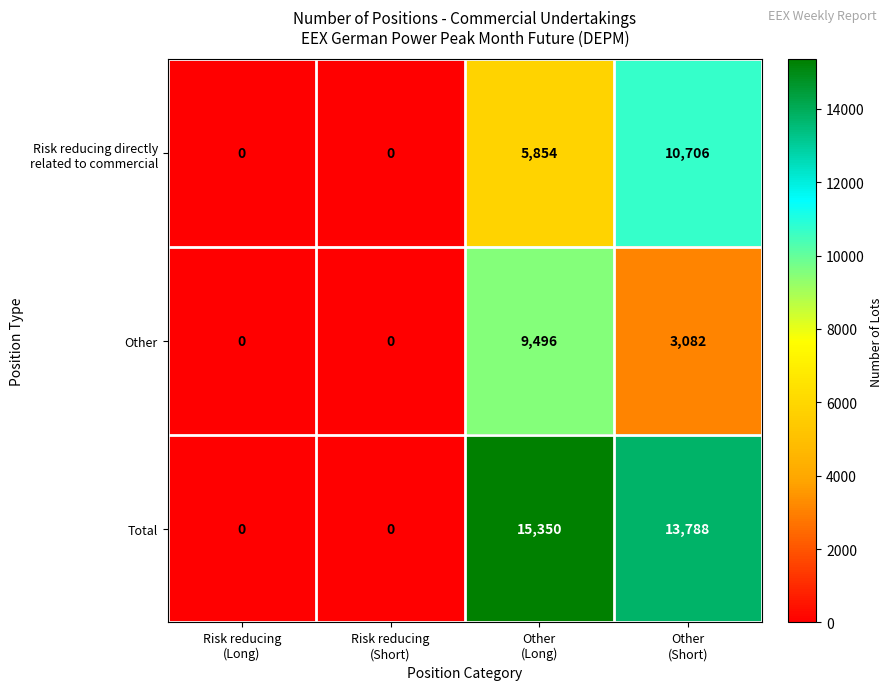

Which series has the widest spread of values?

Total